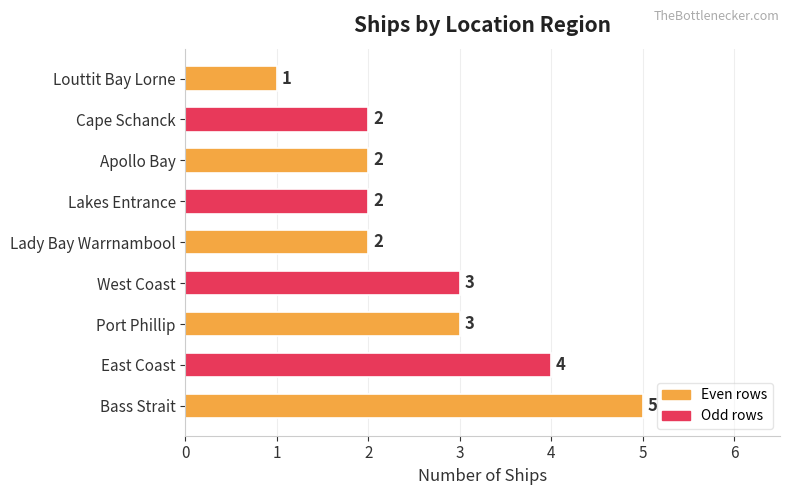

How many series are shown in this chart?

1